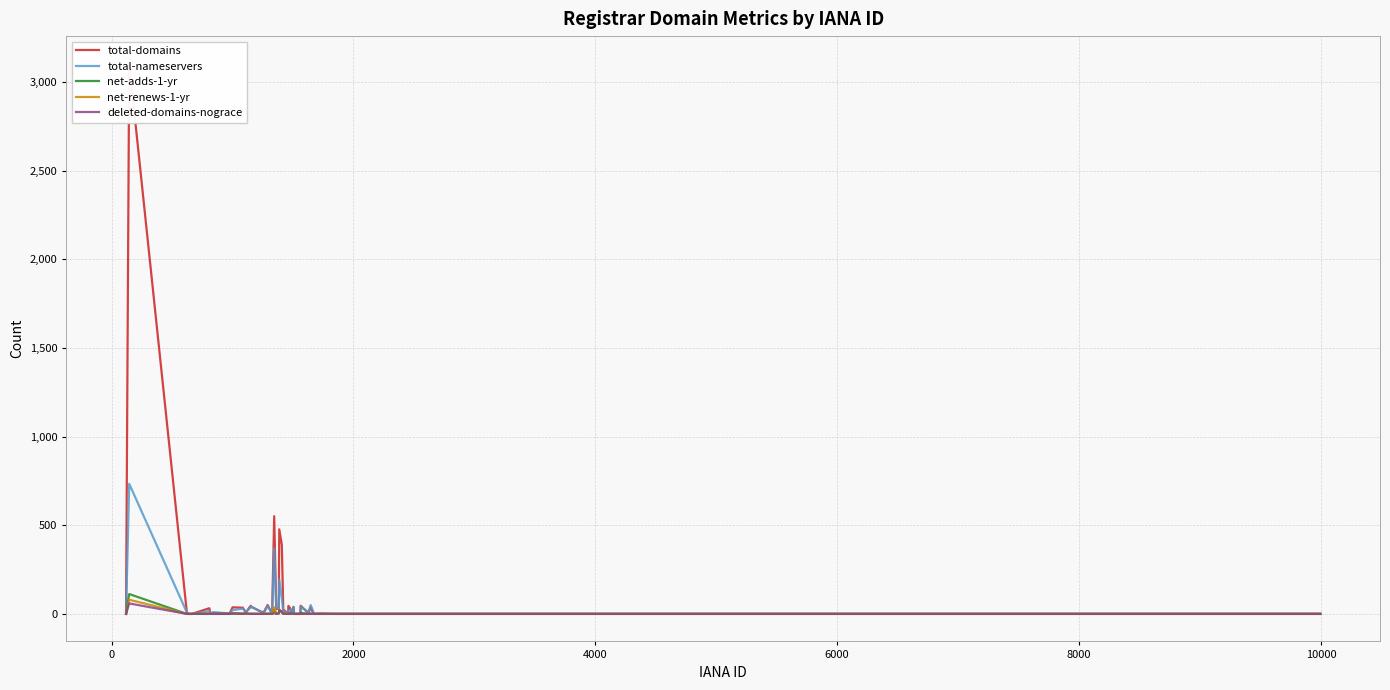

What is the highest value of the total-nameservers series?

734